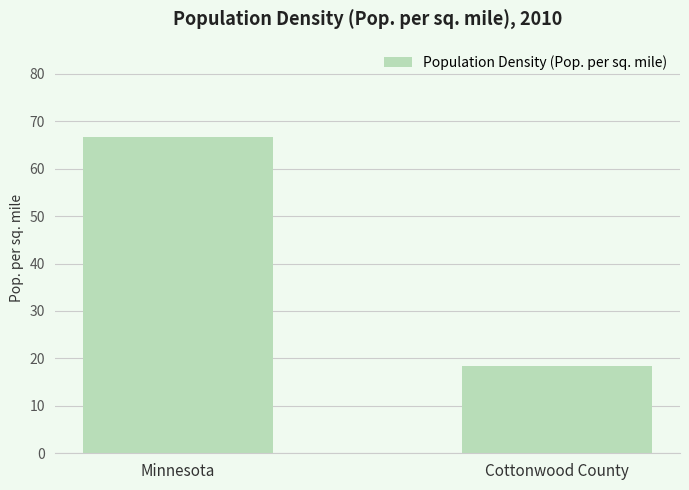

How many bars are there in total?

2